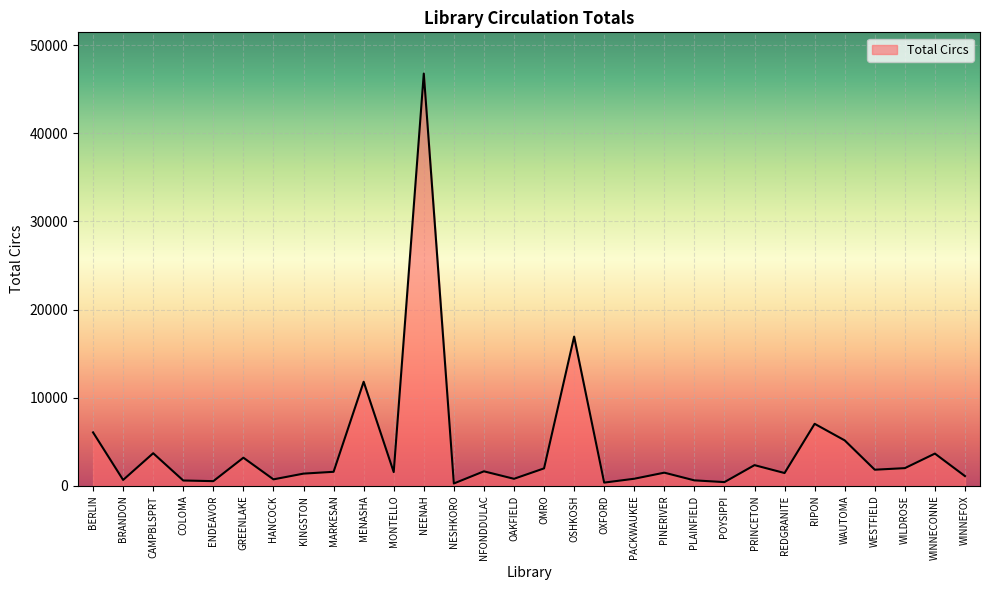

How many series are shown in this chart?

1